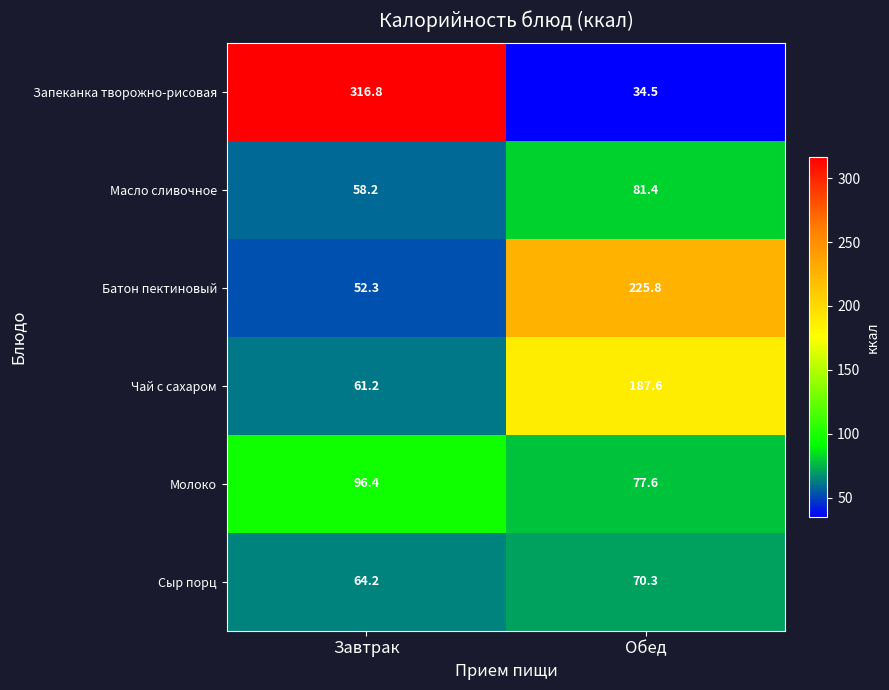

The value of Чай с сахаром at Обед is 187.6. True or false?

True